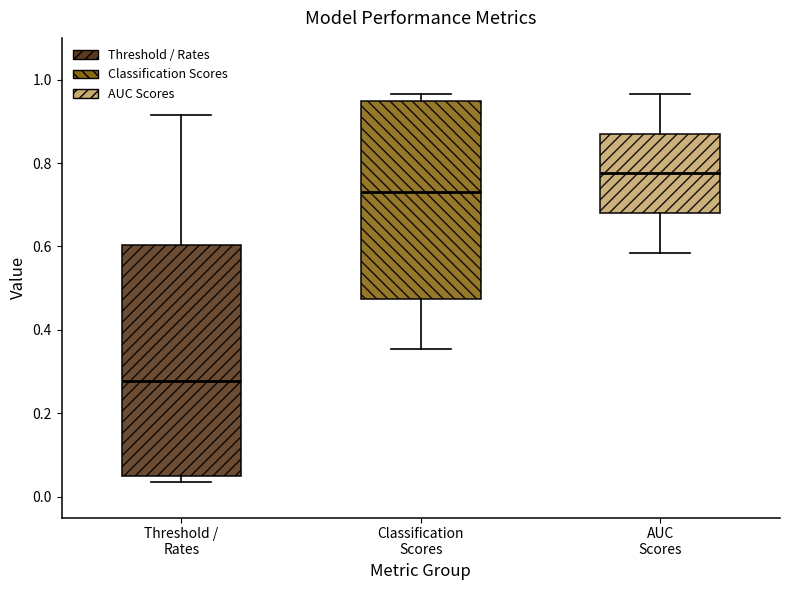

Reading left to right, transcribe this box plot: for each box, give where its median line is, the range the box spans, and where its two whiskers end, as read against the y-axis. The values are not printed on the chart, so give them approximately, as read against the axis.

Threshold / Rates: median 0.28, box 0.04 to 0.60, whiskers 0.04 (just below the box's lower edge) to 0.92
Classification Scores: median 0.72, box 0.48 to 0.94, whiskers 0.36 to 0.96
AUC Scores: median 0.78, box 0.68 to 0.88, whiskers 0.58 to 0.96